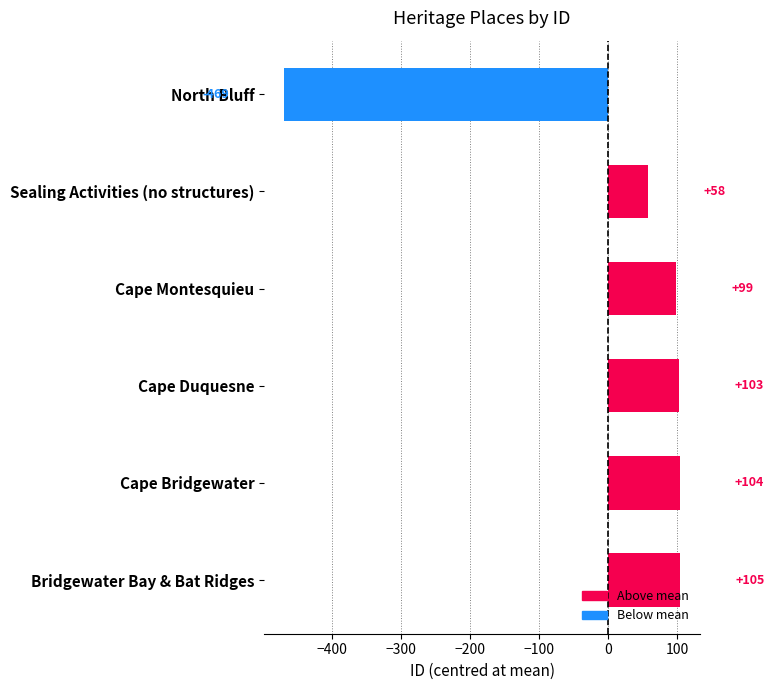

Approximately how many times larger is the value at Cape Duquesne compared to Cape Montesquieu?

1.0